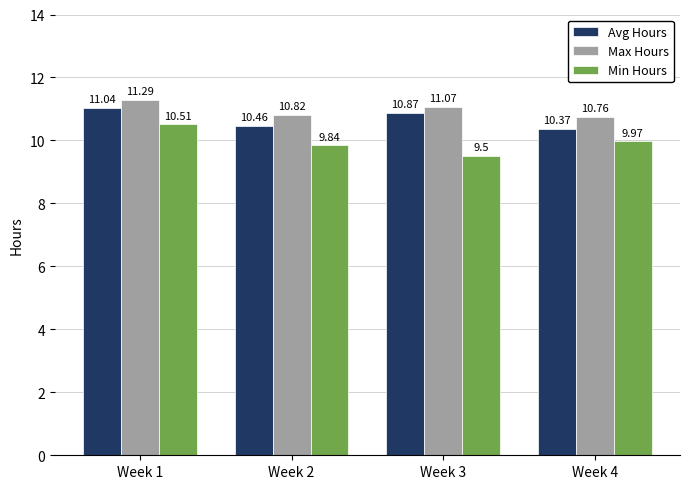

Between Week 3 and Week 4, which series saw the biggest shift?

Avg Hours